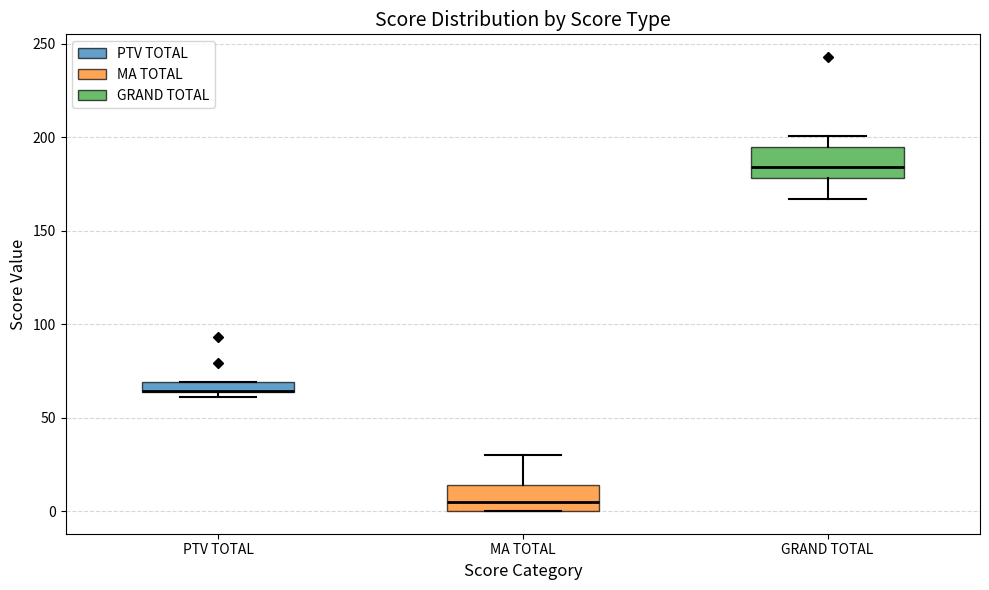

Where is the lower edge of the box for GRAND TOTAL on the y-axis? The values are not printed on the chart, so give them approximately, as read against the axis.

180